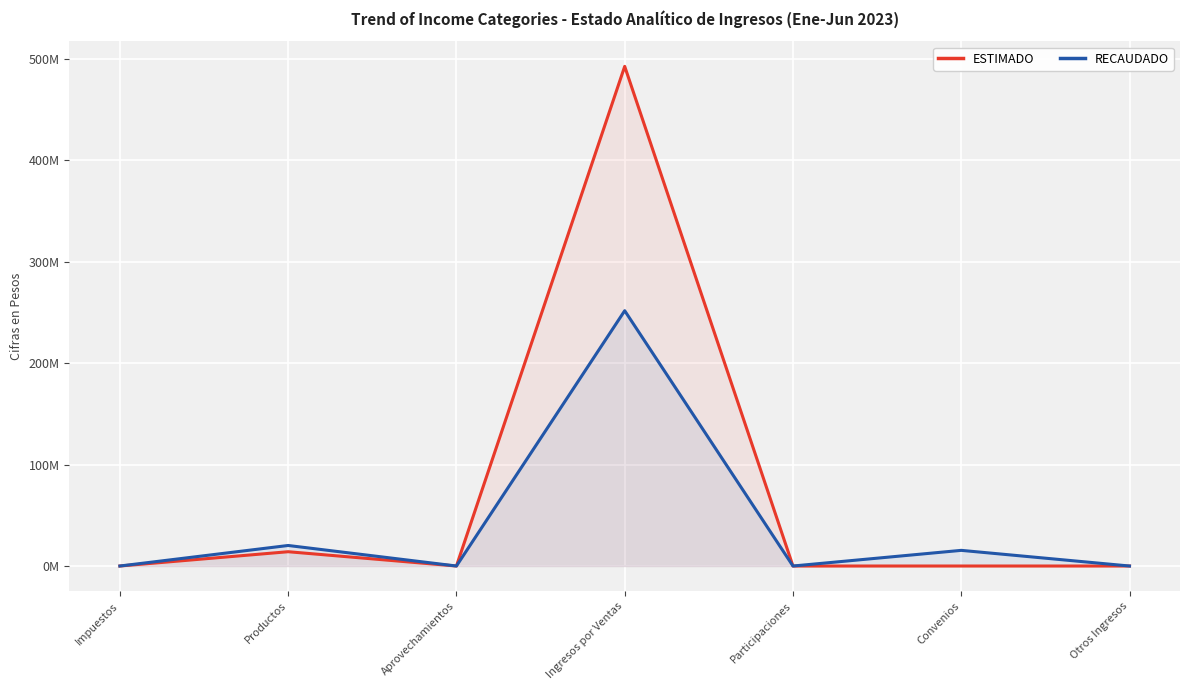

True or false: ESTIMADO and RECAUDADO cross at least once.

False